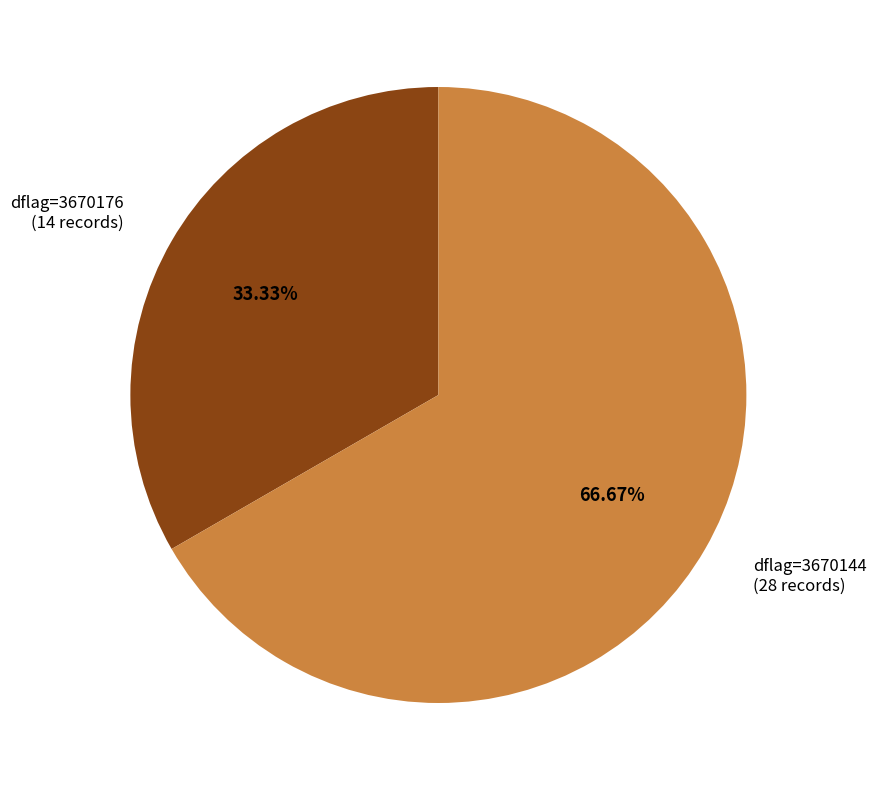

Between dflag=3670176 (14 records) and dflag=3670144 (28 records), which is larger?

dflag=3670144 (28 records)